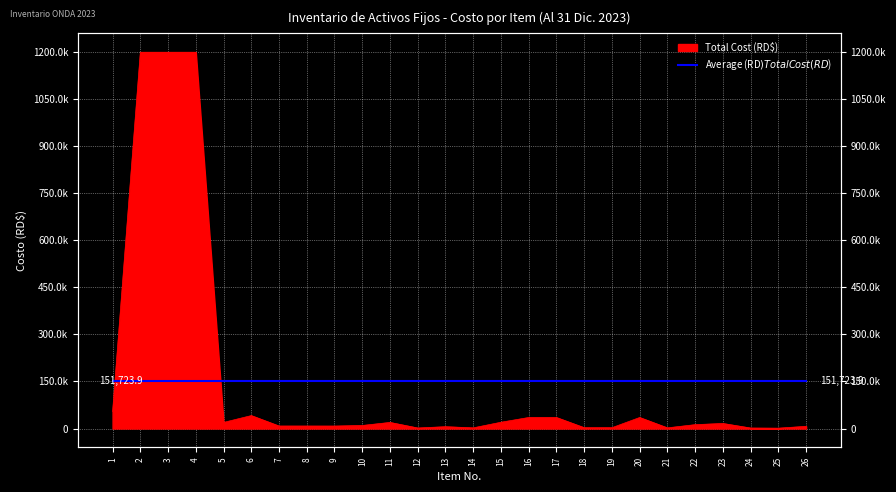

How many data points are above 12390?

12